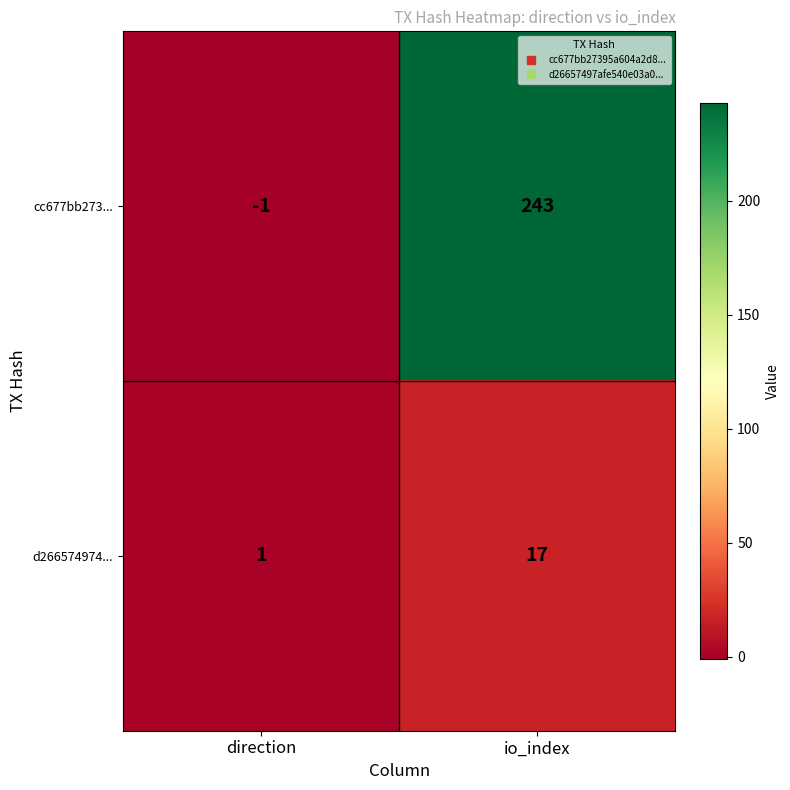

At direction, list the series in order from largest to smallest.

d266574974..., cc677bb273...